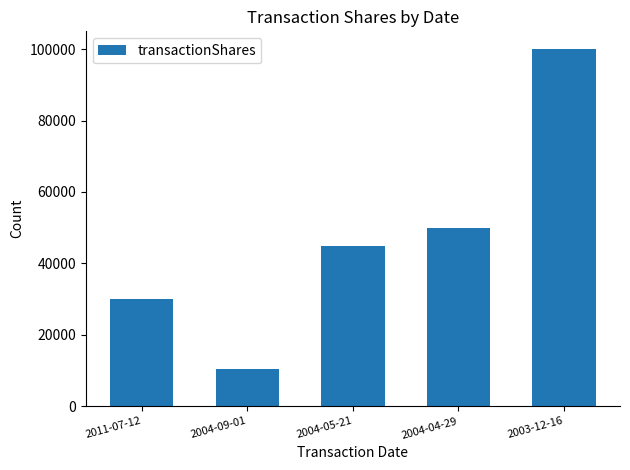

Read the value at 2004-04-29.

50000